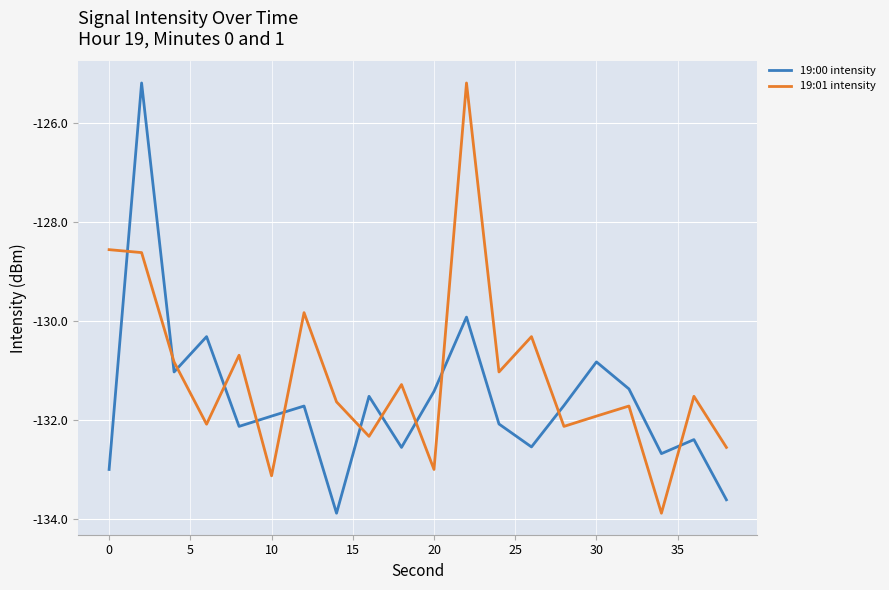

How many lines are shown in the chart?

2